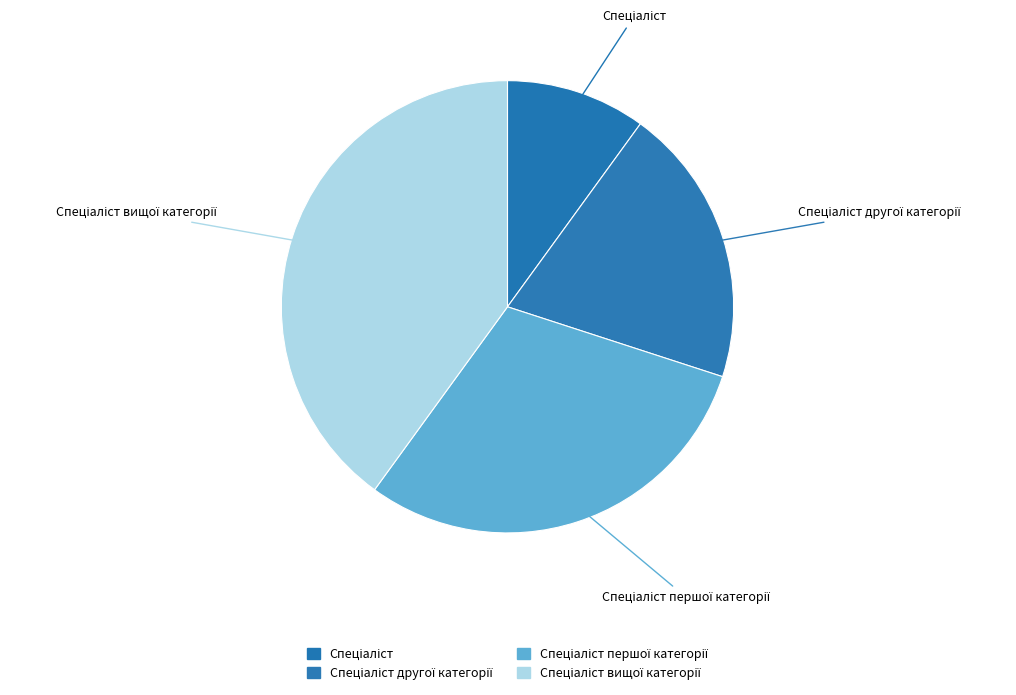

Is there a majority slice in this chart?

No